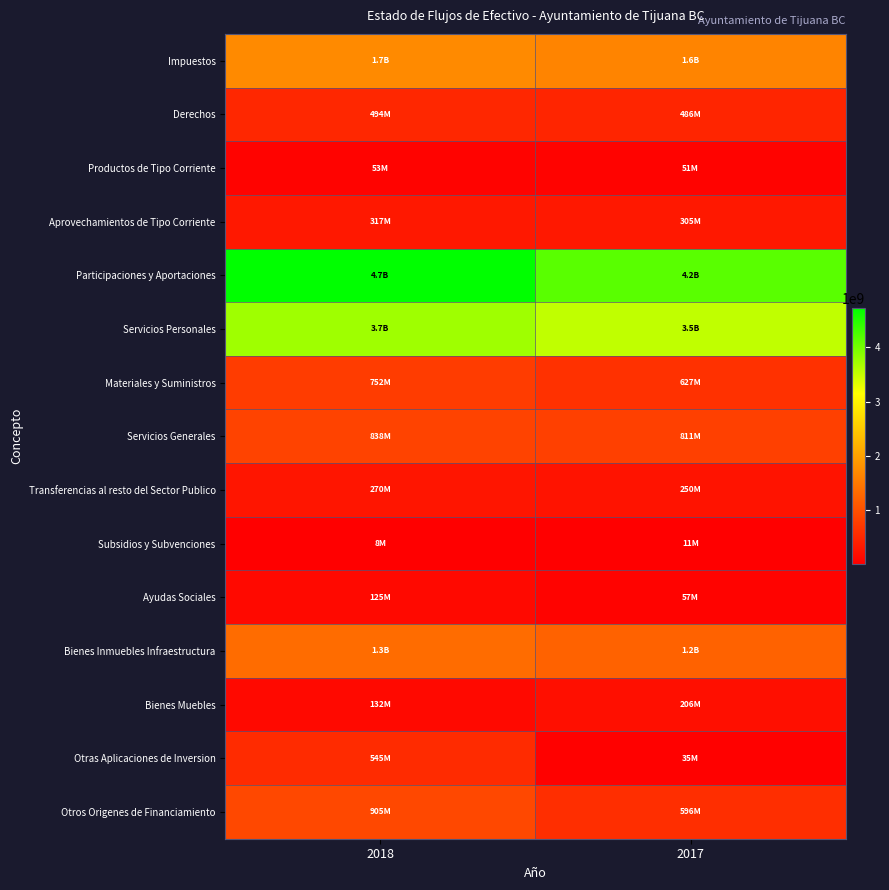

At how many categories does at least one series exceed 2070128484?

2